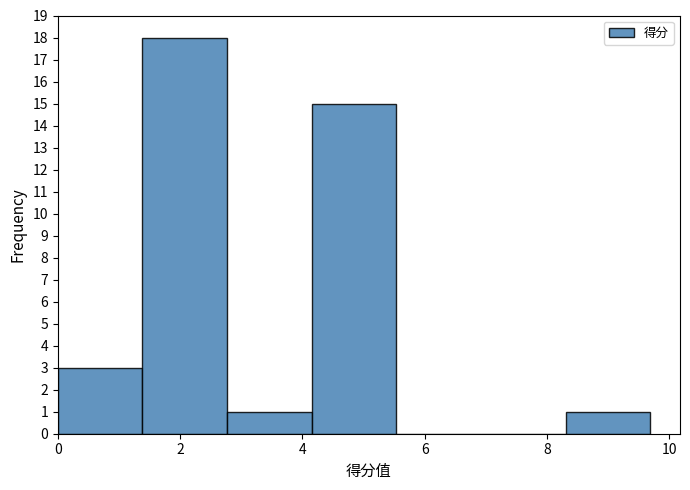

Reading left to right, transcribe this chart: for each bar, give the range it covers on the x-axis and its height. Neither the bar edges nor the heights are printed on the chart, so give them approximately, as read against the axes.

0.0 to 1.4: 3
1.4 to 2.8: 18
2.8 to 4.2: 1
4.2 to 5.6: 15
5.6 to 7.0: 0
7.0 to 8.4: 0
8.4 to 9.6: 1